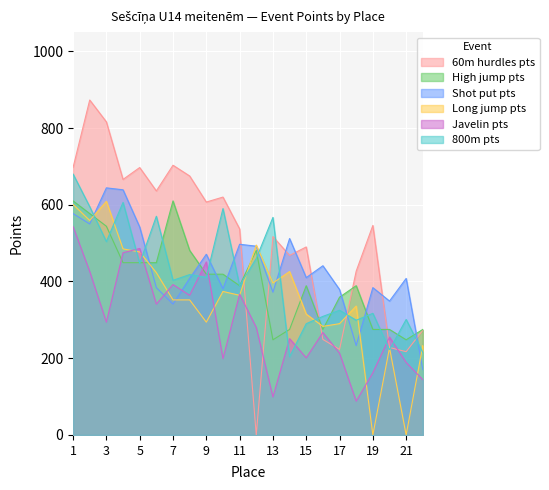

Which series ends up on top after the final intersection of 800m pts and Javelin pts?

800m pts